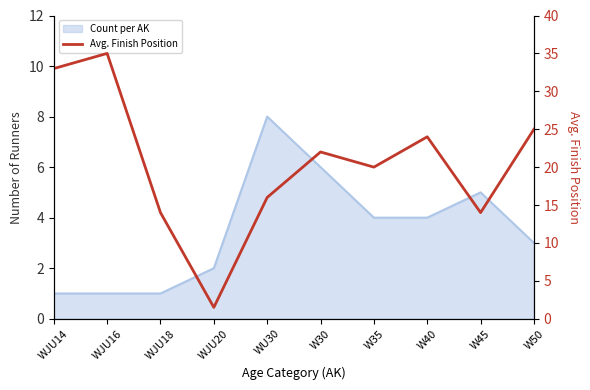

At which label does the data first exceed 22?

WJU14